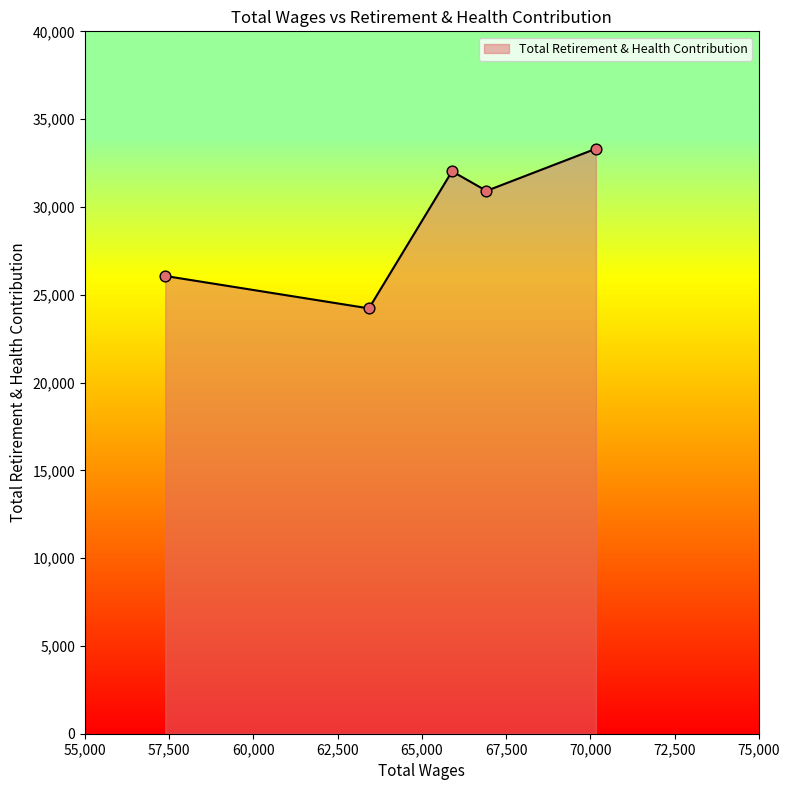

What is the greatest value displayed?

33314